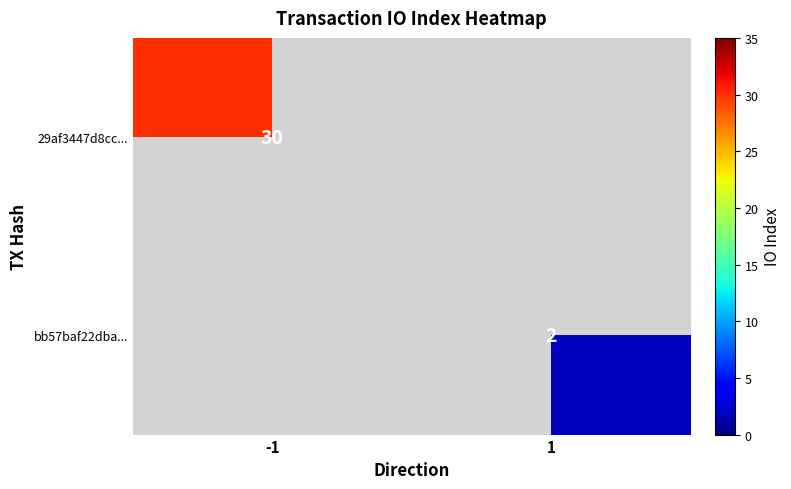

The value of 29af3447d8cc... at -1 is 30. True or false?

True